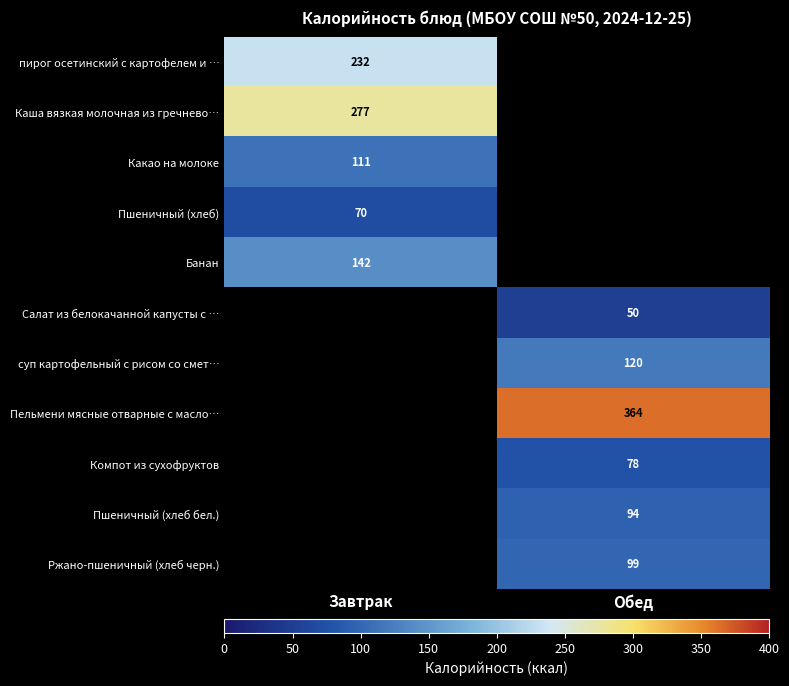

Between Завтрак and Обед, which is larger?

Обед